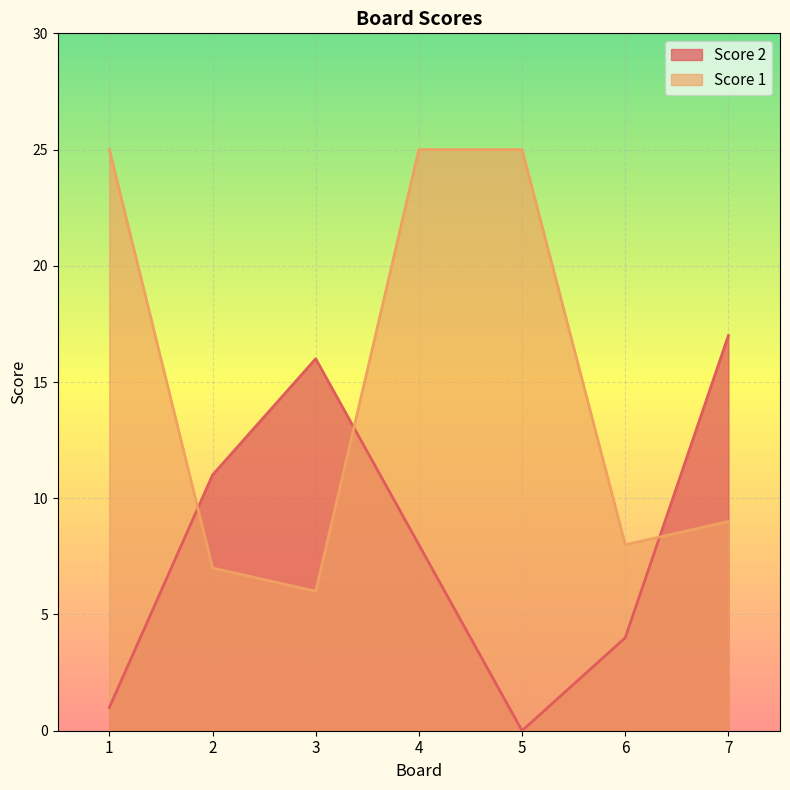

True or false: Score 2 and Score 1 intersect in this chart.

True